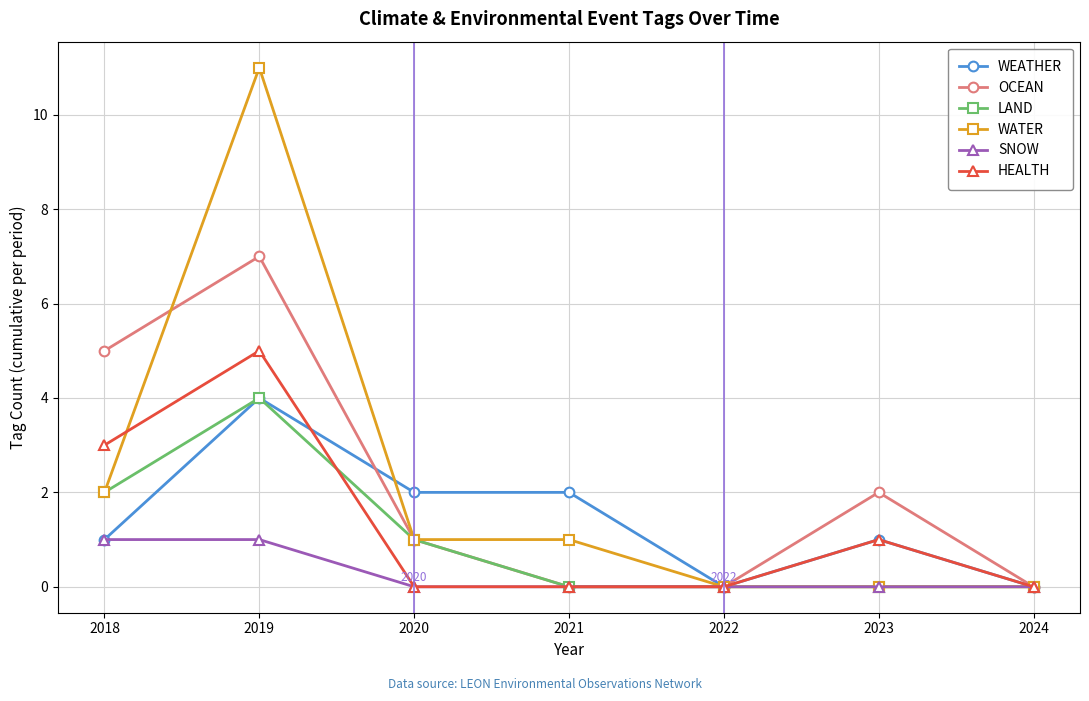

True or false: HEALTH has more than 1 interior local peaks.

True